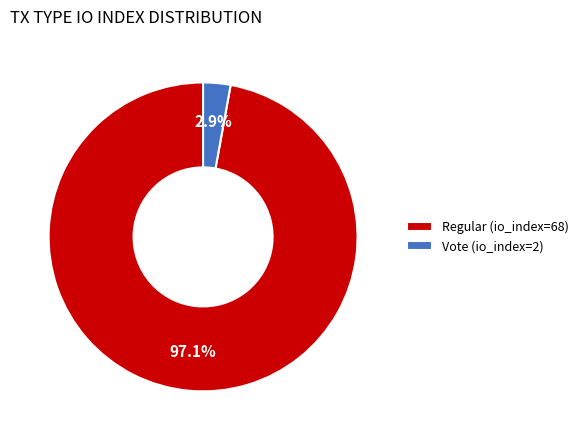

Rank the categories by value from highest to lowest.

Regular (io_index=68), Vote (io_index=2)